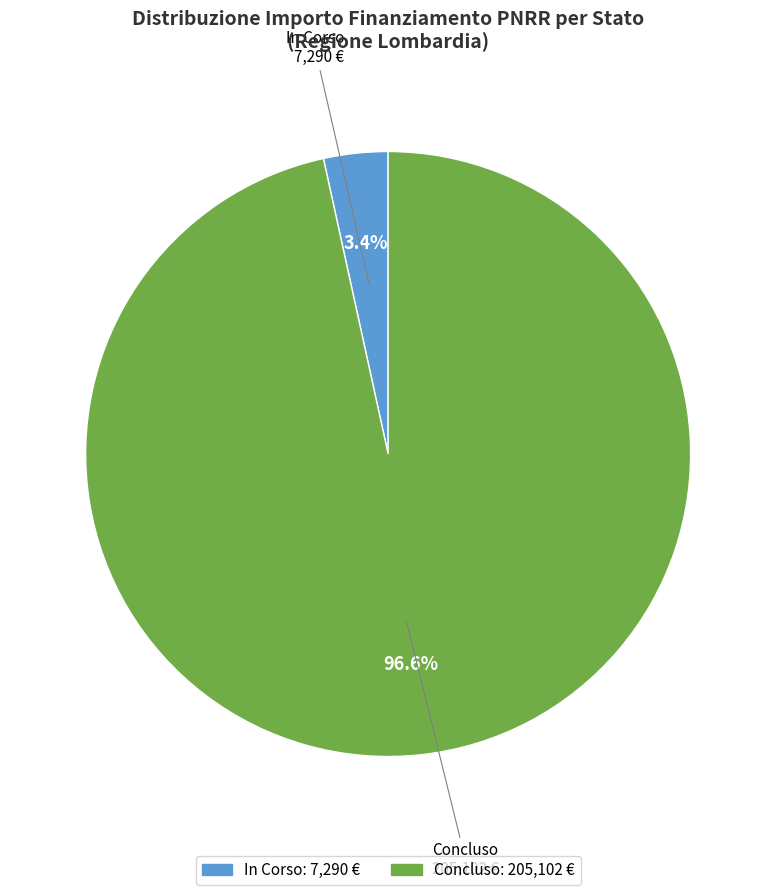

To the nearest percent, what is the difference between the largest and smallest slice percentages?

93%